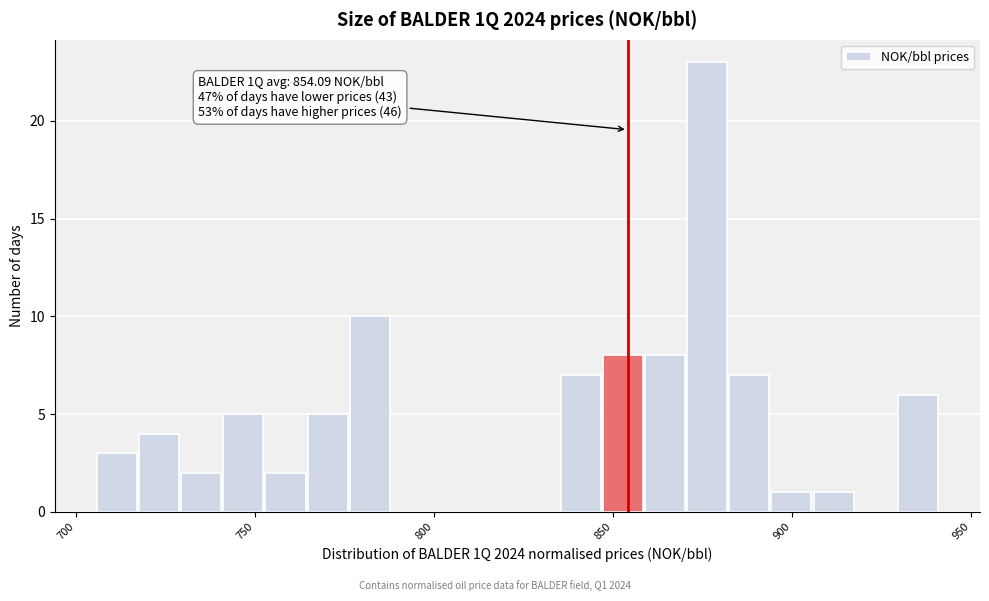

Read against the x-axis, roughly where is the centre of the tallest bar?

875